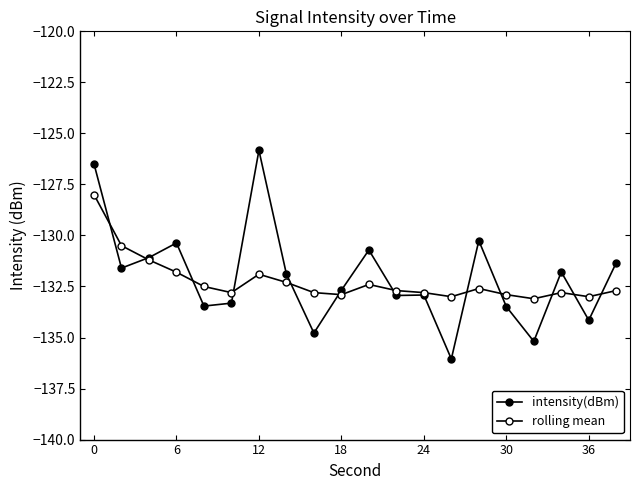

What is the maximum value for rolling mean?

-128.0